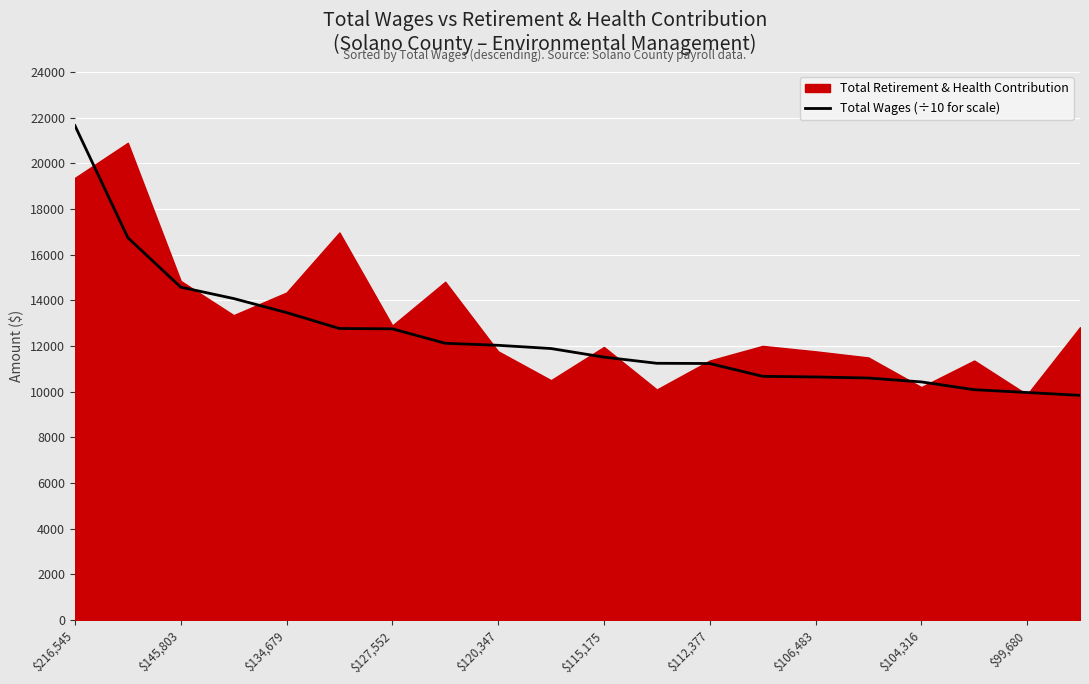

At which category does the chart reach its minimum across all series?

19